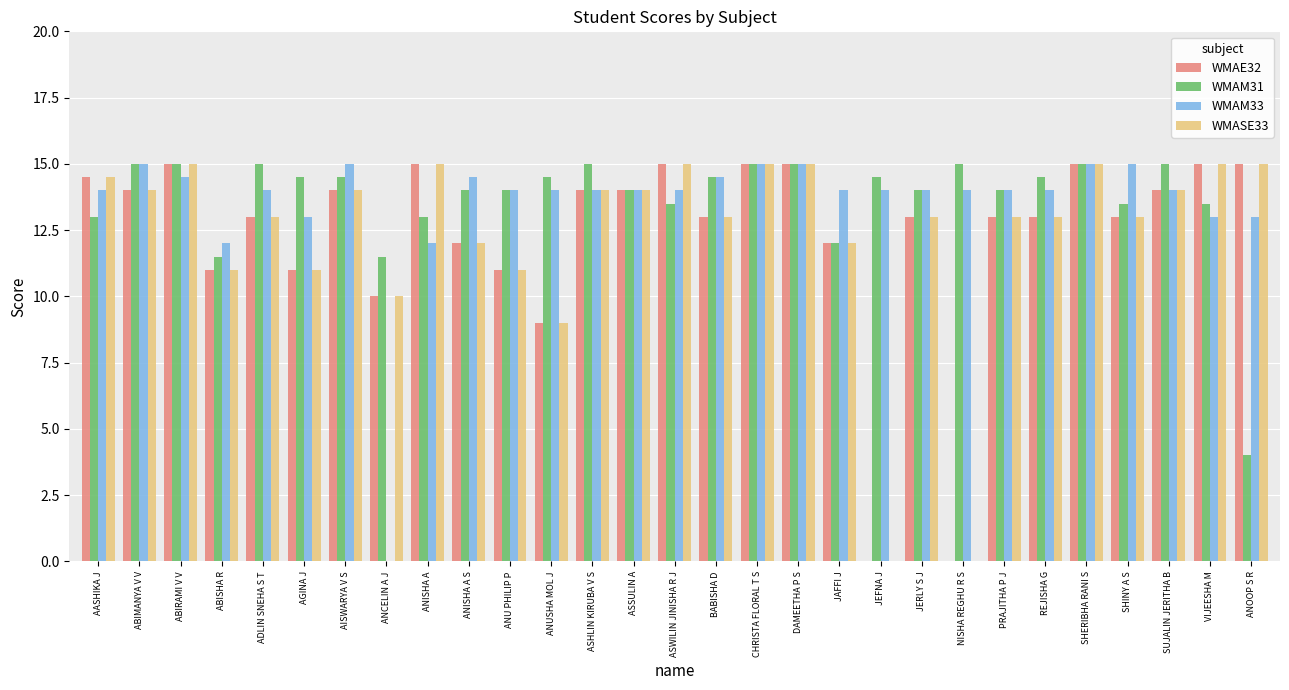

What is the maximum value for WMAE32?

15.0